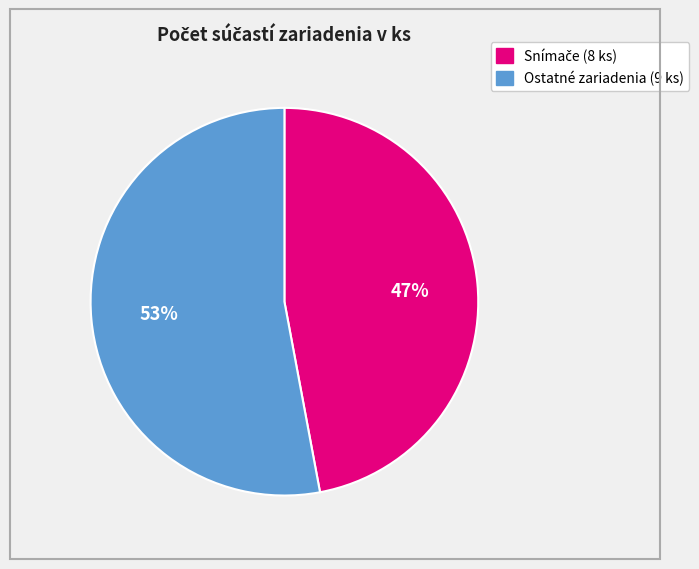

Is there any slice that represents more than half of the pie?

Yes